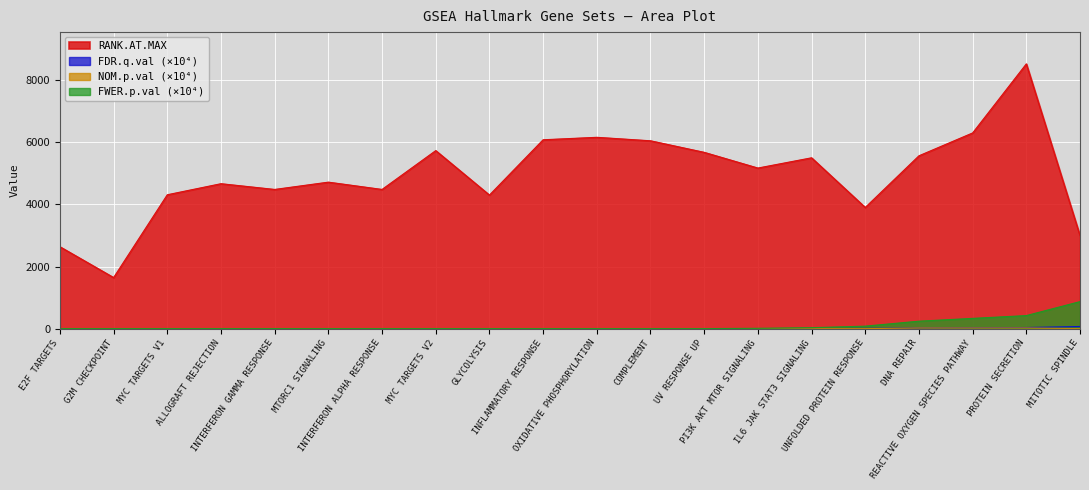

Reading left to right, list all the values displayed in this chart.

RANK.AT.MAX: 2637.0	1644.0	4311.0	4667.0	4482.0	4717.0	4482.0	5733.0	4301.0	6082.0	6161.0	6049.0	5677.0	5171.0	5501.0	3902.0	5566.0	6302.0	8526.0	2994.0
FDR.q.val: 0.0	0.0	0.0	0.0	0.0	0.0	0.0	0.0	0.0	0.0	0.0	0.0	0.0	1.1	2.9	7.5	21.5	27.8	35.0	68.4
NOM.p.val: 0.0	0.0	0.0	0.0	0.0	0.0	0.0	0.0	0.0	0.0	0.0	0.0	0.0	0.0	0.0	0.0	20.2	20.4	21.1	0.0
FWER.p.val: 0.0	0.0	0.0	0.0	0.0	0.0	0.0	0.0	0.0	0.0	0.0	0.0	0.0	10.0	30.0	80.0	240.0	330.0	420.0	870.0